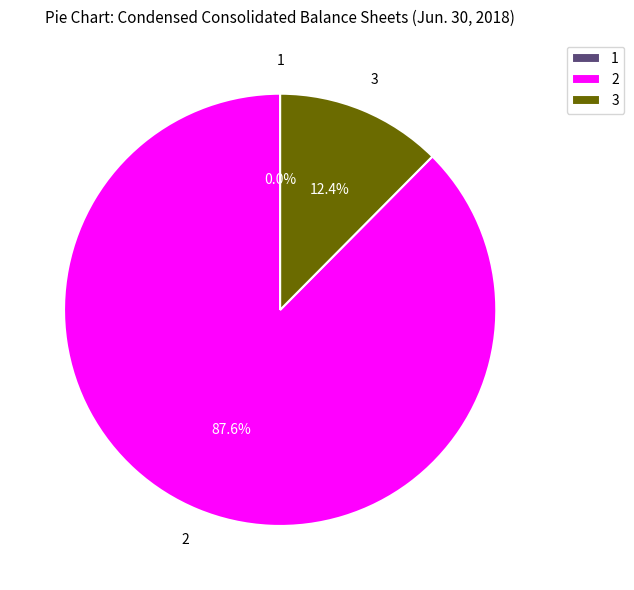

How many slices are in this pie chart?

3